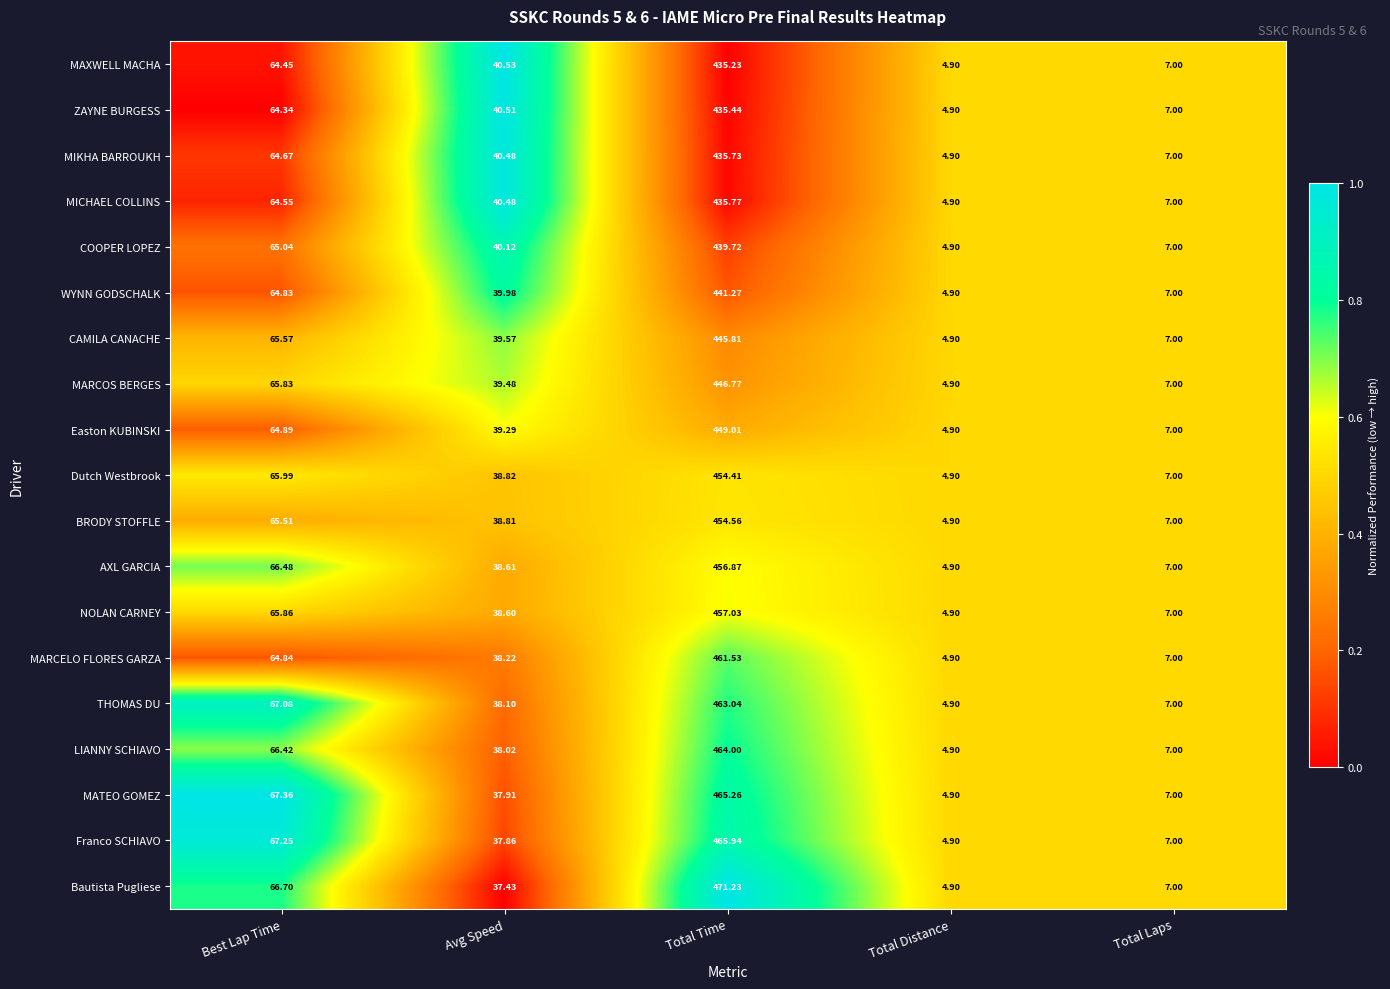

At which category does the chart reach its minimum across all series?

Total Distance